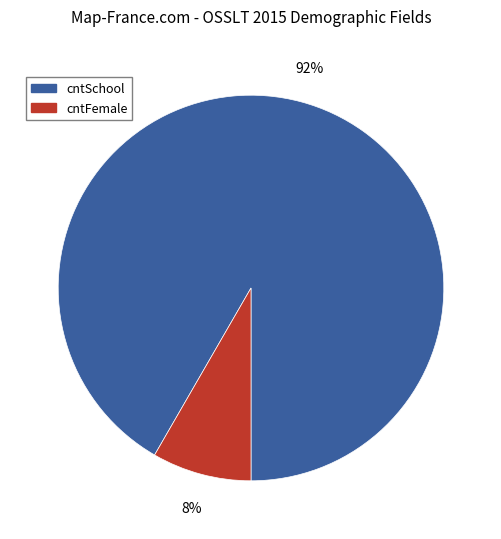

To the nearest percent, what is the combined percentage of cntSchool and cntFemale?

100%